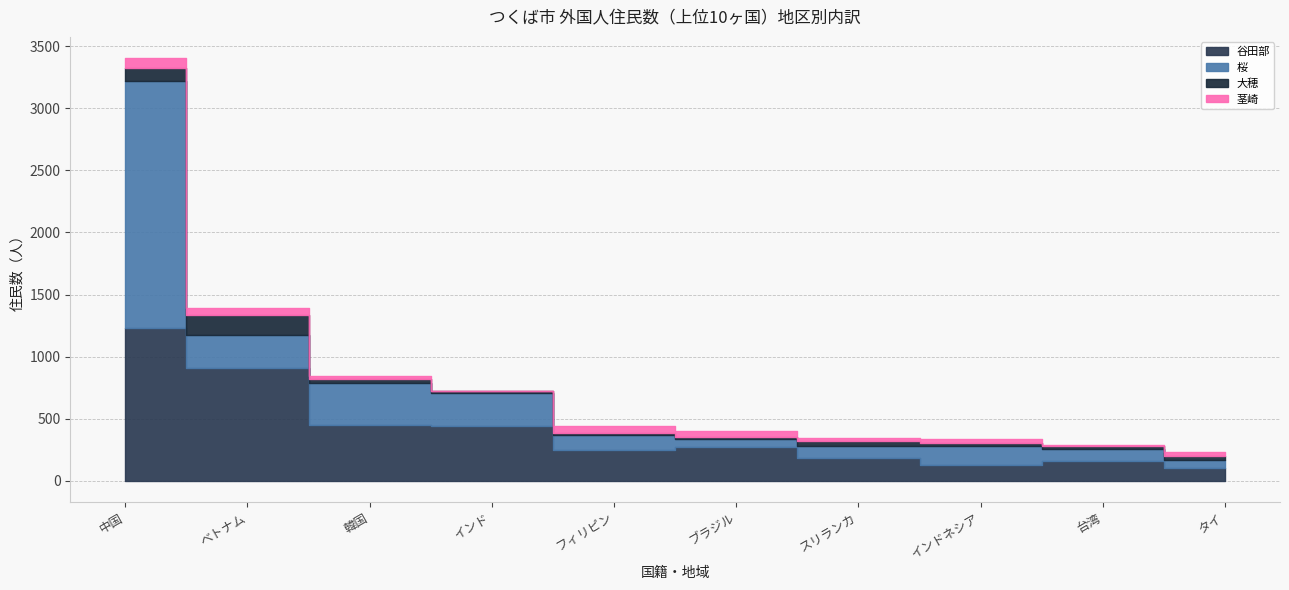

What is the label of the 7th point from the left?

スリランカ